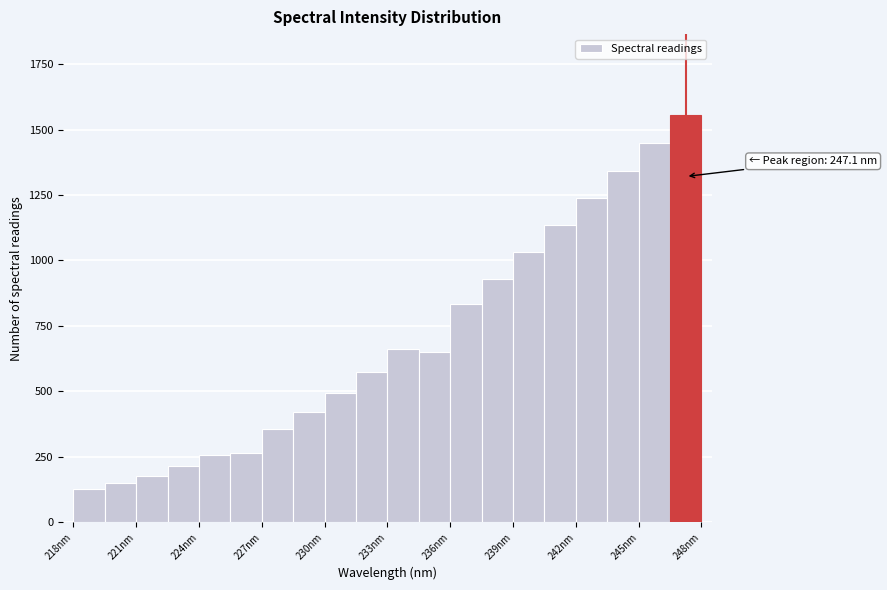

Around what value on the x-axis is the tallest bar? Give the approximate position of its centre, as read against the axis.

247.0